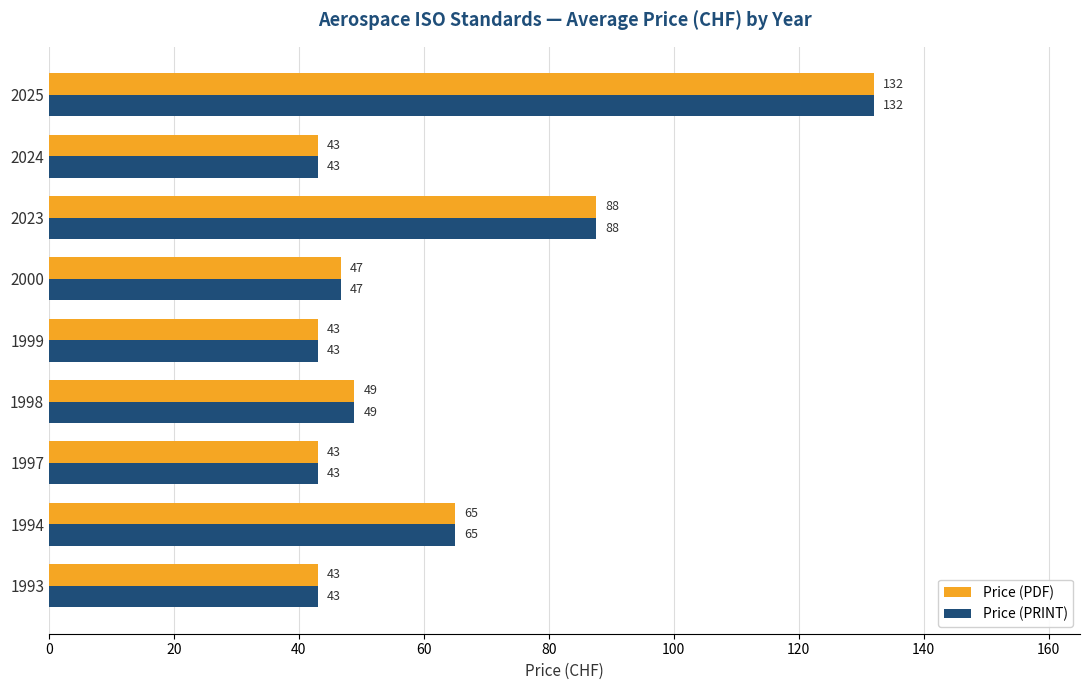

What is the difference between the maximum and minimum values in the Price (PDF) series?

89.0